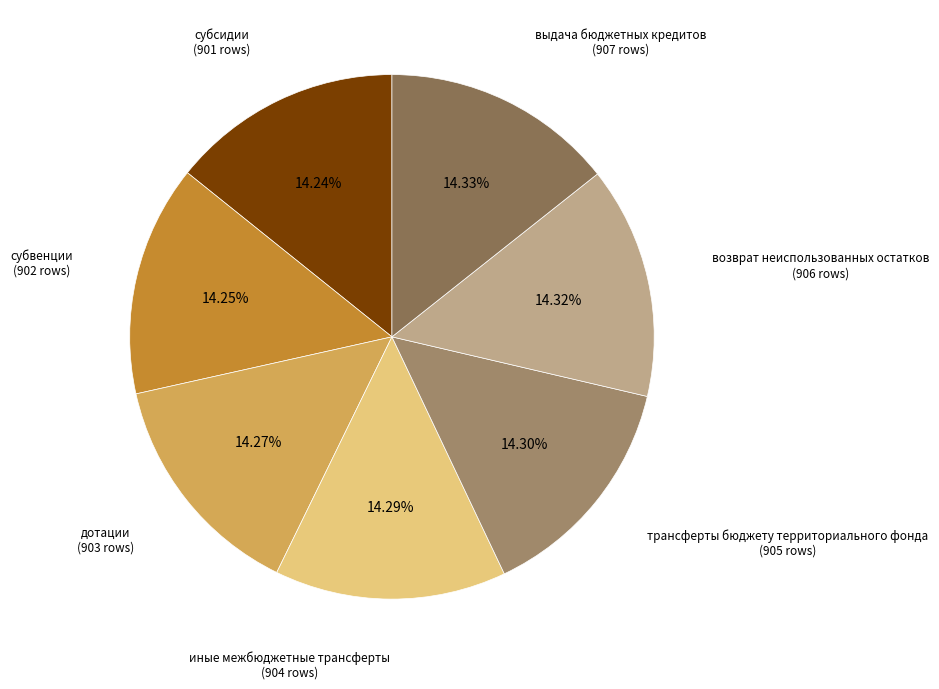

What is the ratio of the value at трансферты бюджету территориального фонда to the value at дотации?

1.0